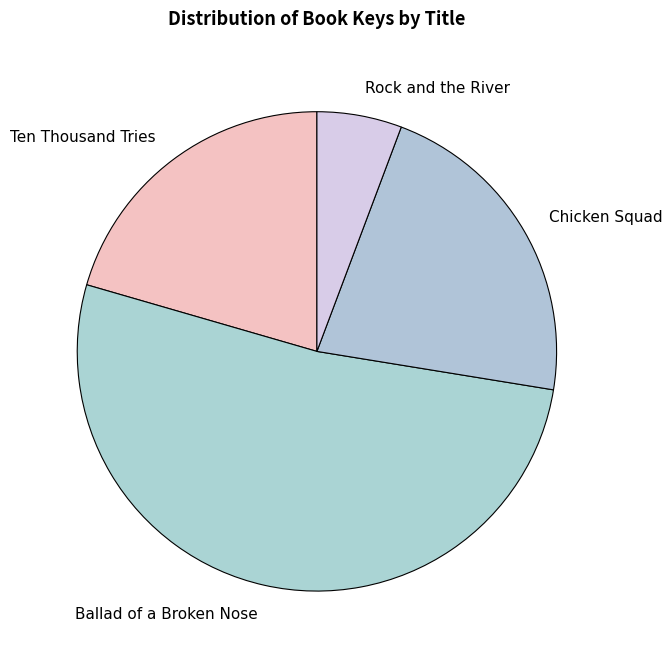

What is the largest slice in the pie chart?

Ballad of a Broken Nose